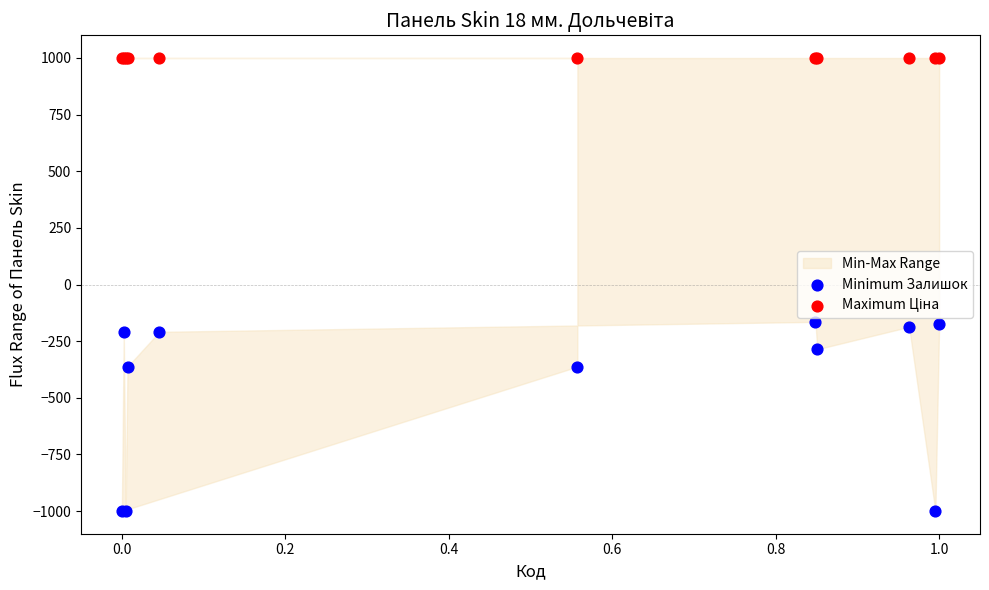

Which series contains the lowest Y value?

Minimum Залишок